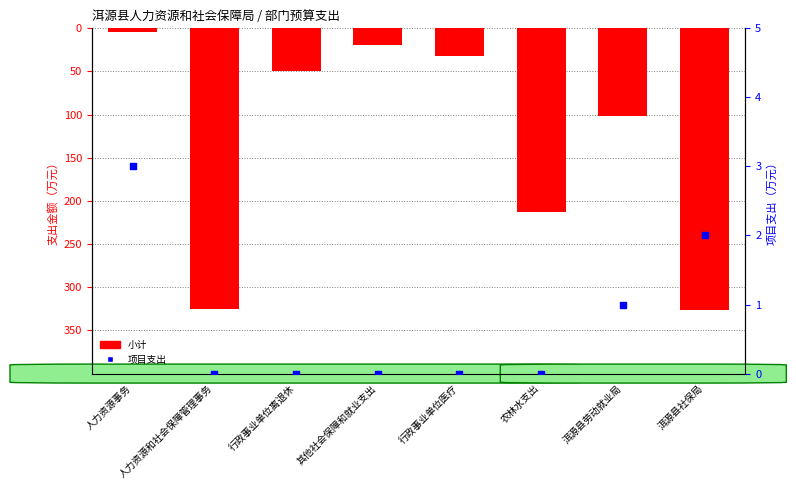

At how many categories does at least one series exceed -214?

8